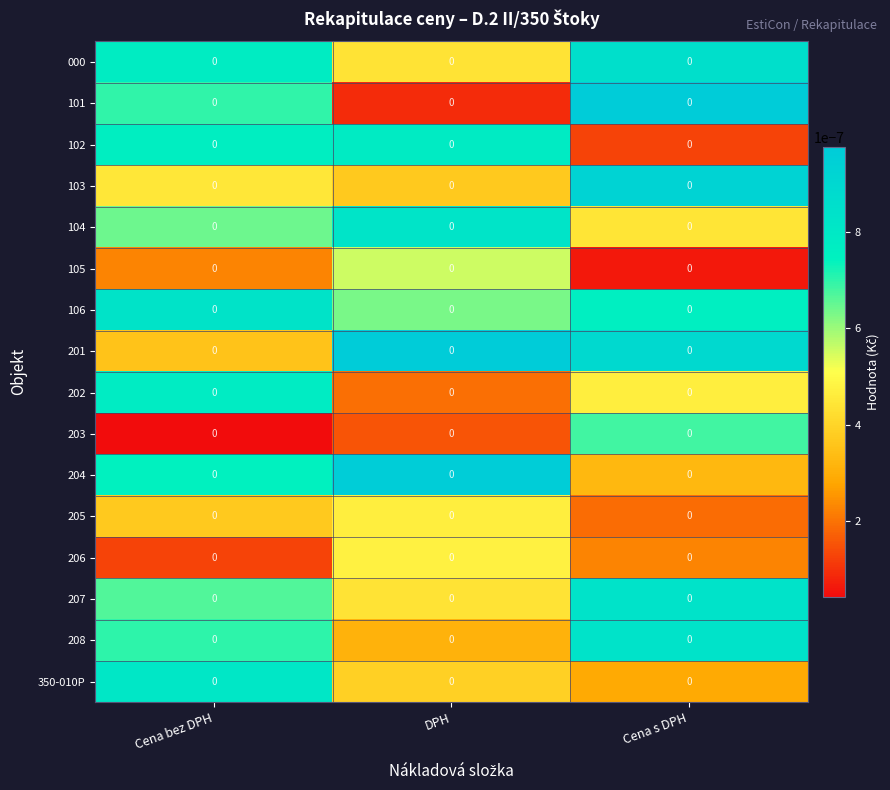

At which label is 206 closest to 0?

Cena bez DPH